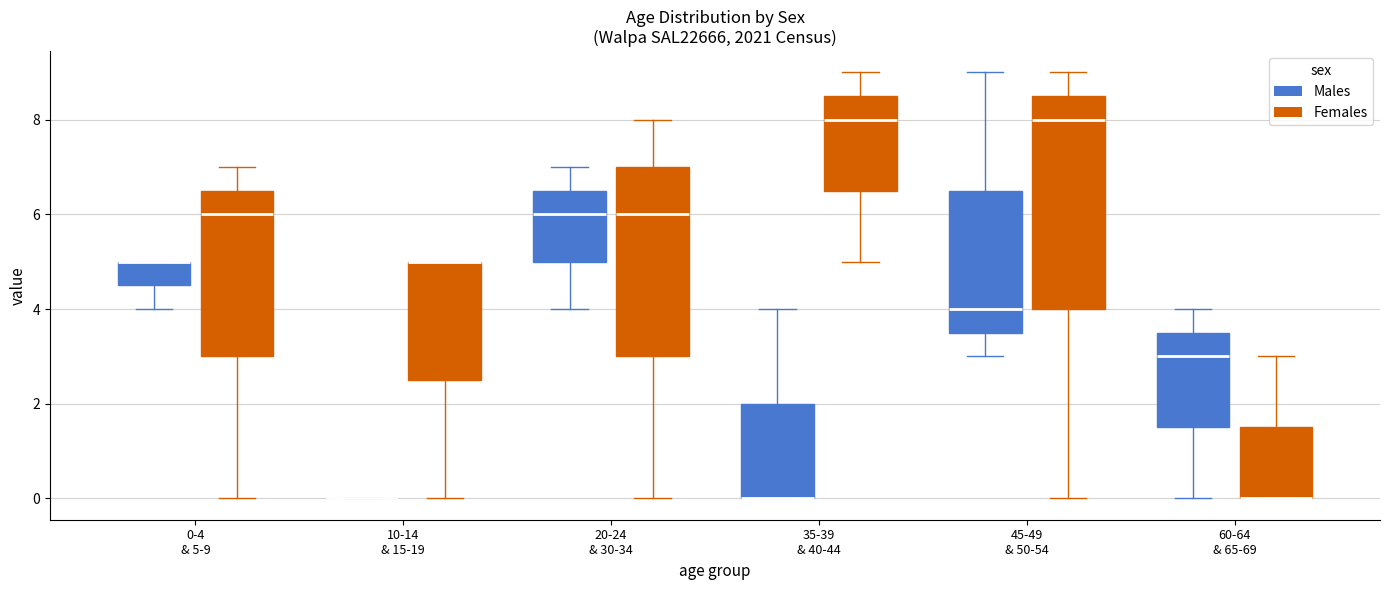

Reading left to right, read every box against the y-axis: the position of its median line, the range the box covers, and the ends of its whiskers. The values are not printed on the chart, so give them approximately, as read against the axis.

0-4 & 5-9 (Males): median 5.0 (drawn on the box's upper edge), box 4.6 to 5.0, whiskers 4.0 to 5.0
0-4 & 5-9 (Females): median 6.0, box 3.0 to 6.6, whiskers 0.0 to 7.0
10-14 & 15-19 (Males): box collapsed to a line at 0.0, whiskers 0.0 to 0.0
10-14 & 15-19 (Females): median 5.0 (drawn on the box's upper edge), box 2.6 to 5.0, whiskers 0.0 to 5.0
20-24 & 30-34 (Males): median 6.0, box 5.0 to 6.6, whiskers 4.0 to 7.0
20-24 & 30-34 (Females): median 6.0, box 3.0 to 7.0, whiskers 0.0 to 8.0
35-39 & 40-44 (Males): median 0.0 (drawn on the box's lower edge), box 0.0 to 2.0, whiskers 0.0 to 4.0
35-39 & 40-44 (Females): median 8.0, box 6.6 to 8.6, whiskers 5.0 to 9.0
45-49 & 50-54 (Males): median 4.0, box 3.6 to 6.6, whiskers 3.0 to 9.0
45-49 & 50-54 (Females): median 8.0, box 4.0 to 8.6, whiskers 0.0 to 9.0
60-64 & 65-69 (Males): median 3.0, box 1.6 to 3.6, whiskers 0.0 to 4.0
60-64 & 65-69 (Females): median 0.0 (drawn on the box's lower edge), box 0.0 to 1.6, whiskers 0.0 to 3.0